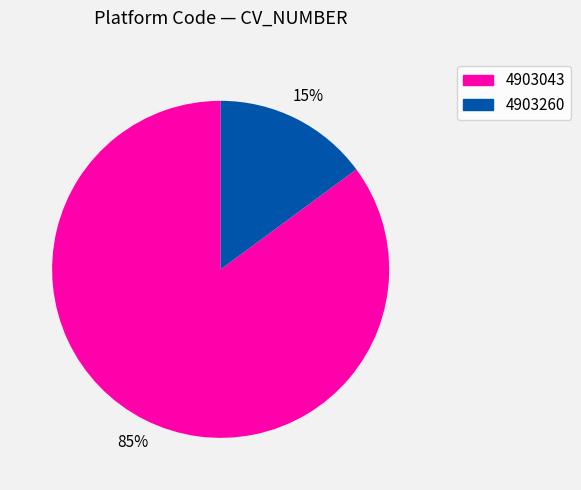

How many segments does this pie chart have?

2